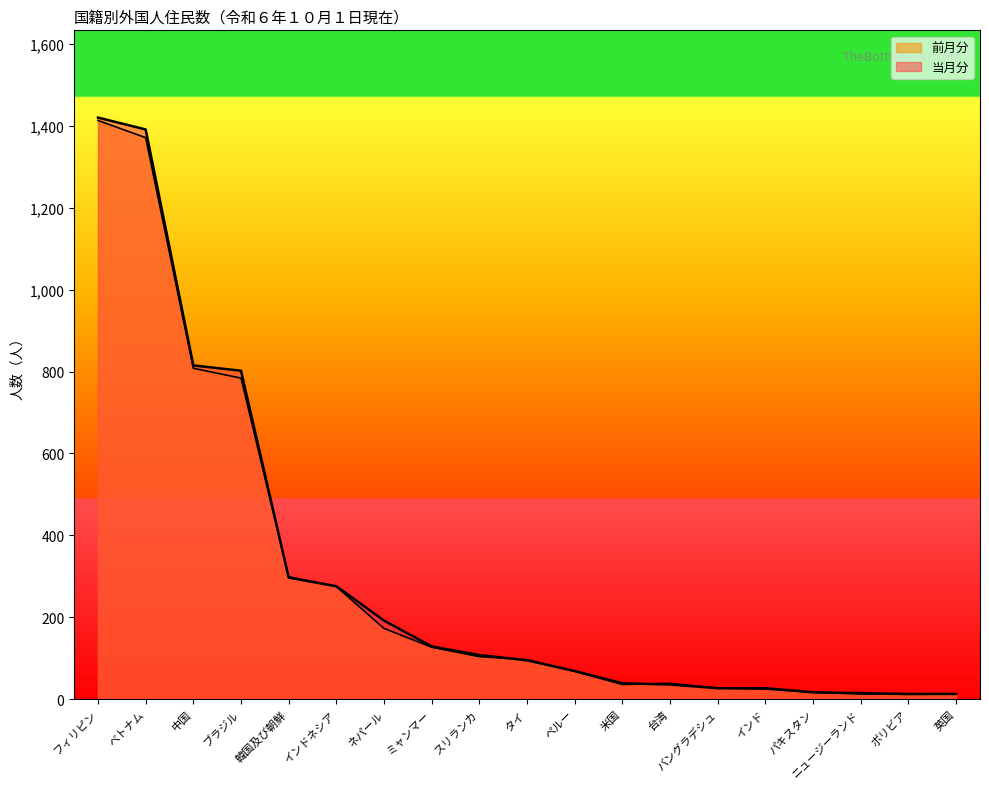

At which label does 前月分 reach its minimum?

ボリビア